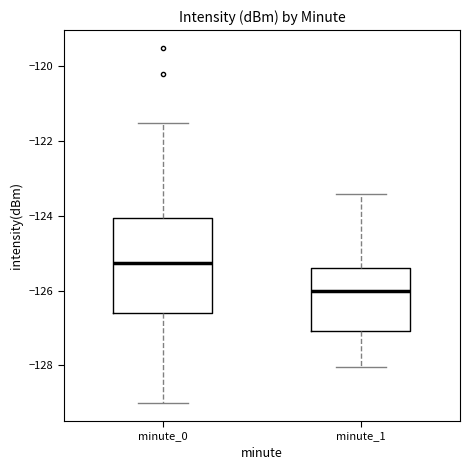

Reading left to right, transcribe this box plot: for each box, give where its median line is, the range the box spans, and where its two whiskers end, as read against the y-axis. The values are not printed on the chart, so give them approximately, as read against the axis.

minute_0: median -125.2, box -126.6 to -124.0, whiskers -129.0 to -121.6
minute_1: median -126.0, box -127.0 to -125.4, whiskers -128.0 to -123.4